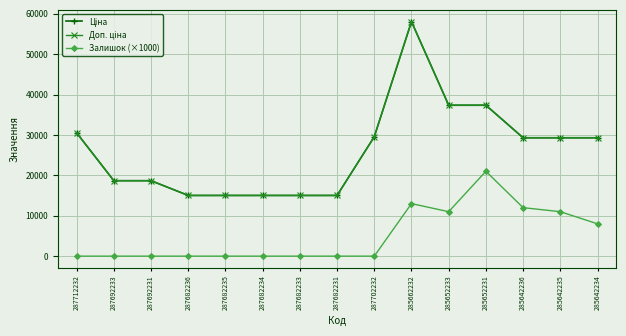

How many lines are shown in the chart?

3